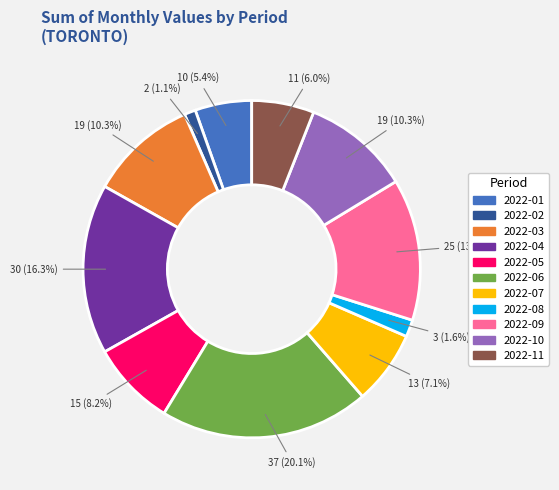

Is there any slice that represents more than half of the pie?

No